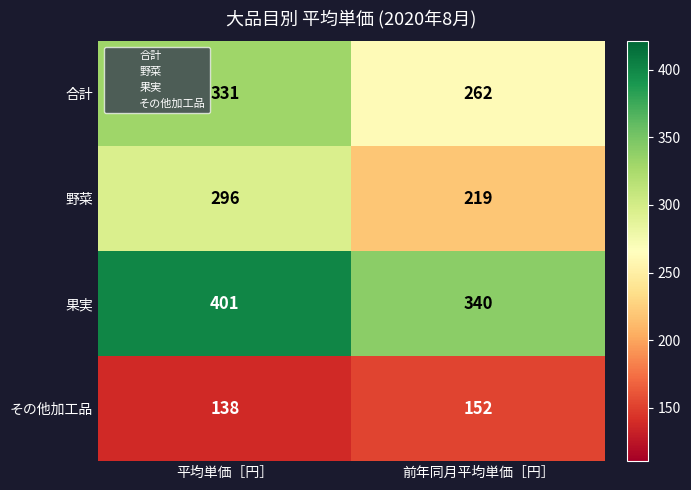

True or false: 合計 has a value of 331 at 平均単価［円］.

True